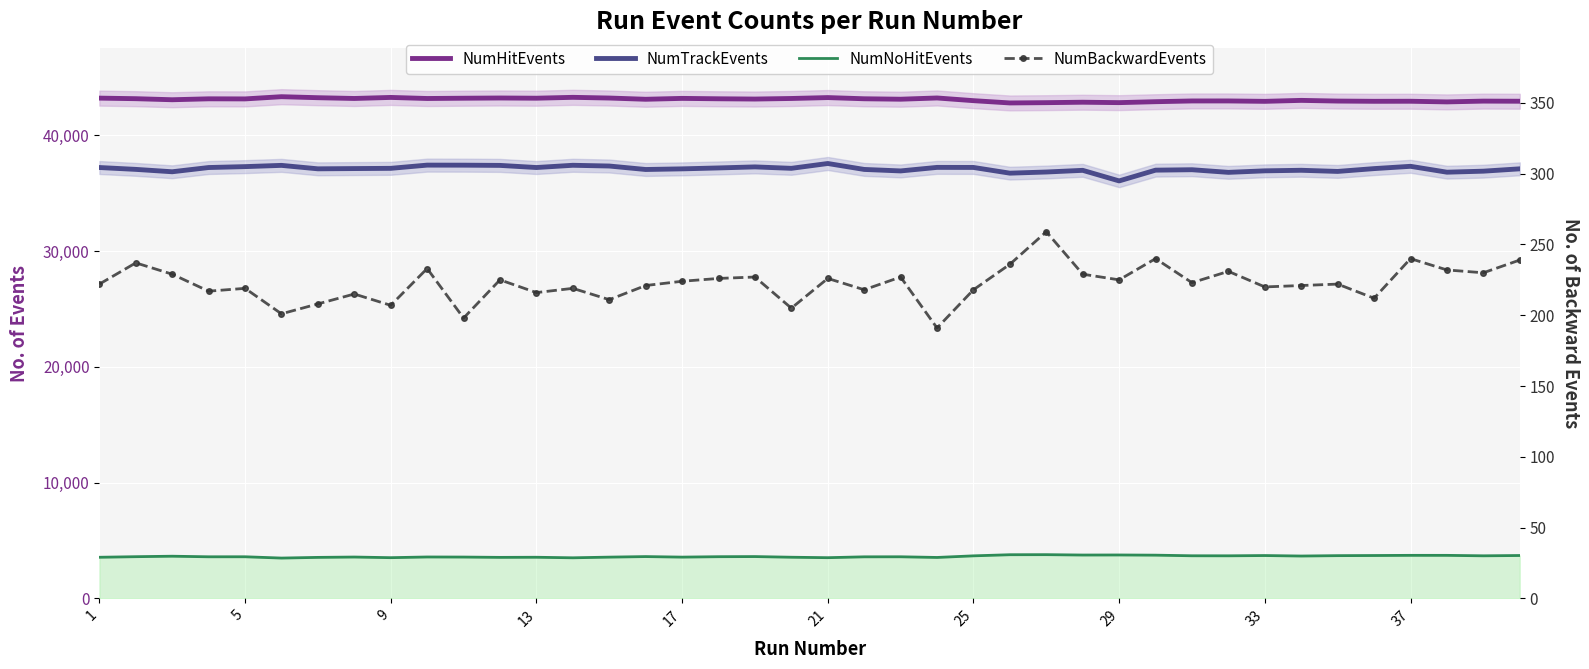

The NumHitEvents series shows 43158 at 13. True or false?

True